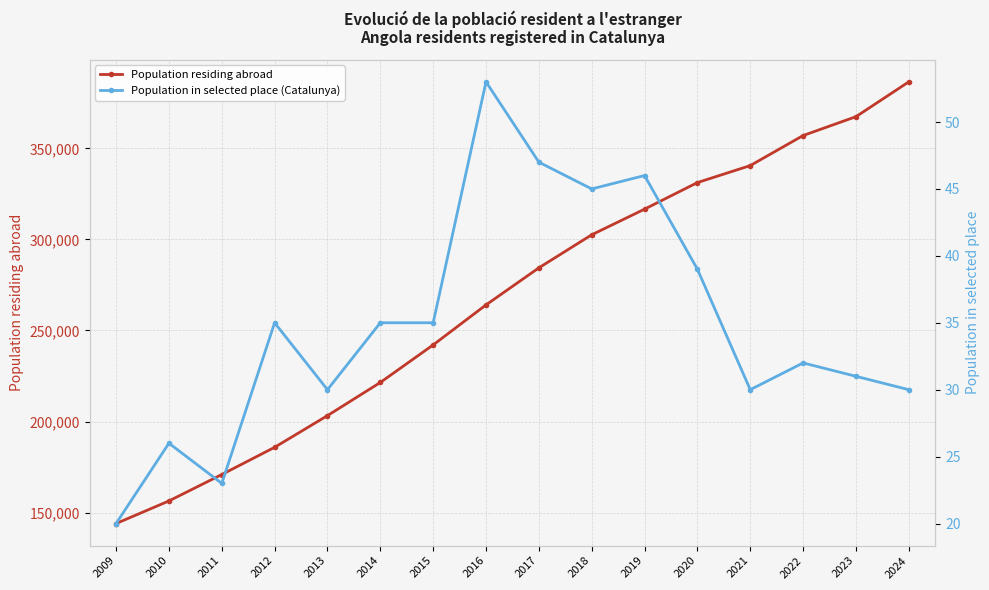

True or false: Population in selected place (Catalunya) and Population residing abroad cross at least once.

False